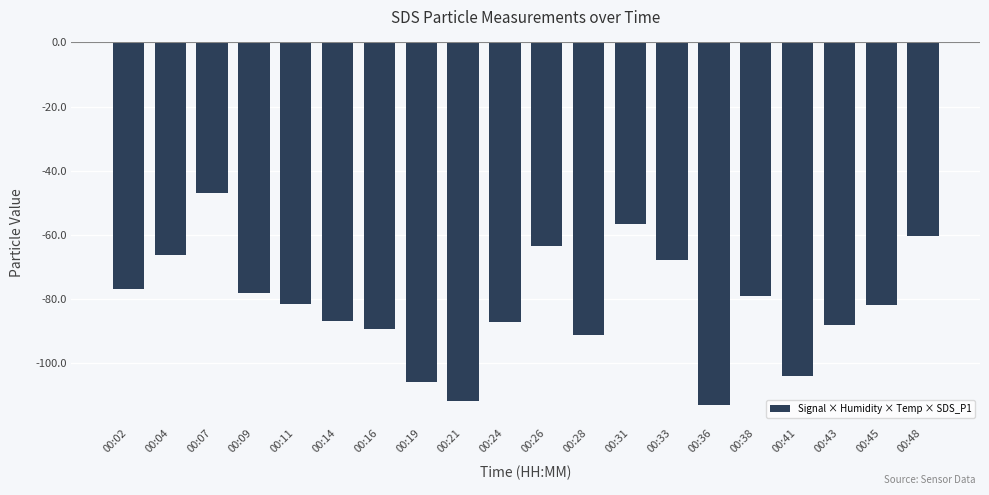

What is the sum of the values at 00:07 and 00:48?

-107.2